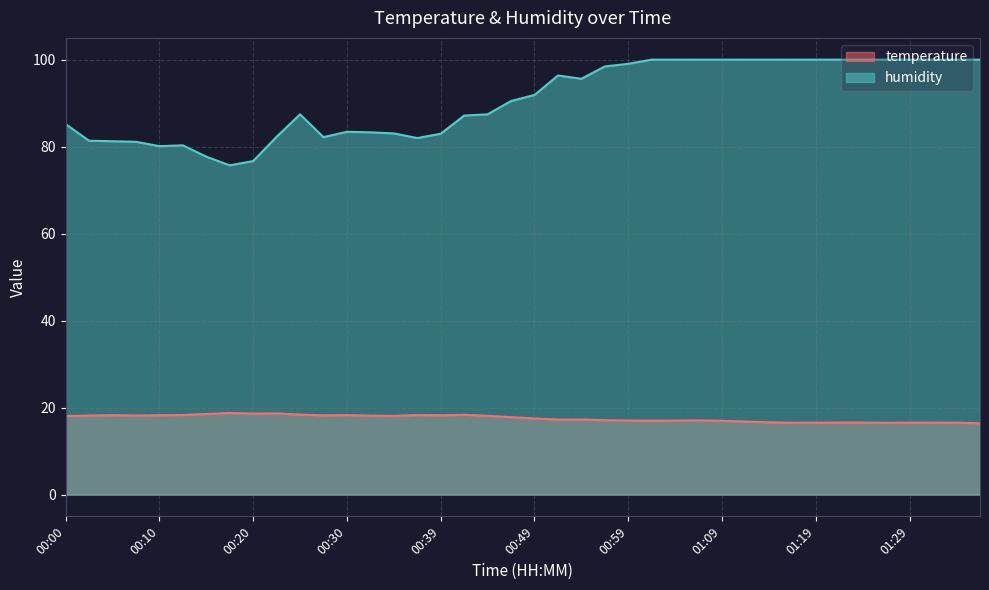

At which category does temperature reach its first local peak?

00:05